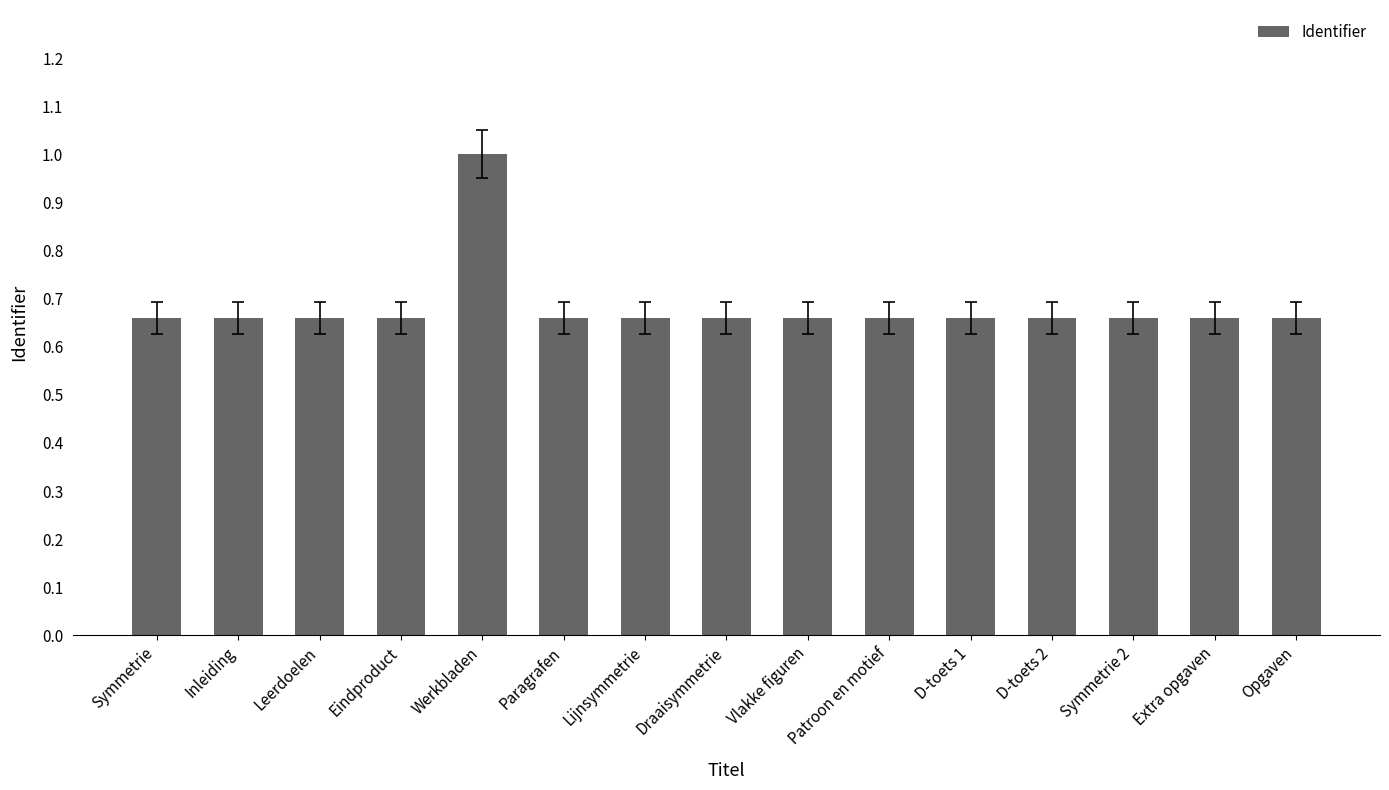

Which has a higher value, Werkbladen or Vlakke figuren?

Werkbladen